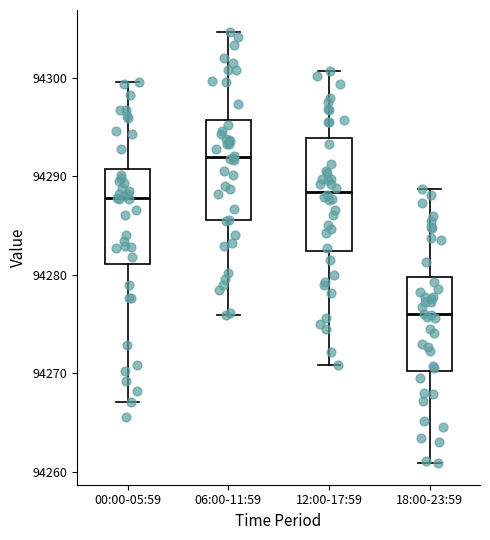

Which box's median line is the lowest?

18:00-23:59